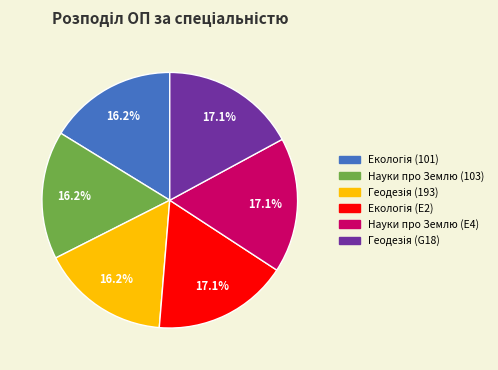

Is there any slice that represents more than half of the pie?

No